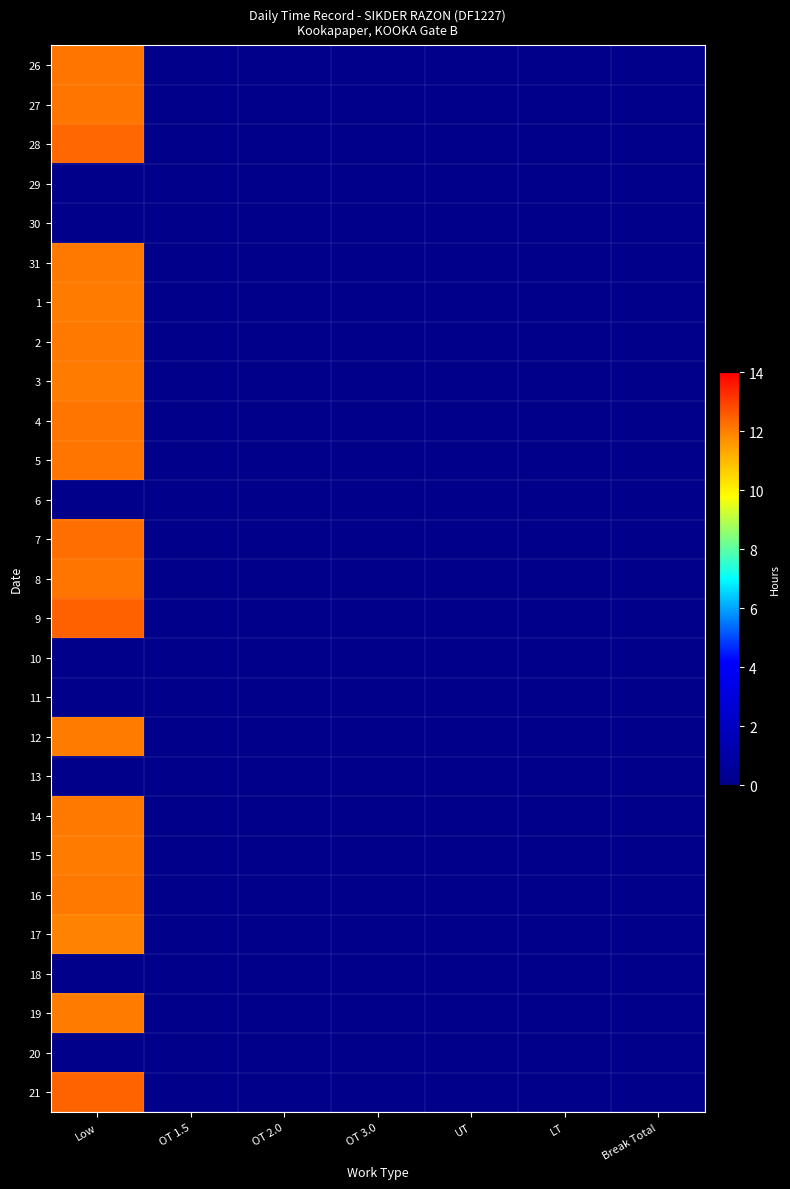

At which category does the chart reach its minimum across all series?

OT 1.5